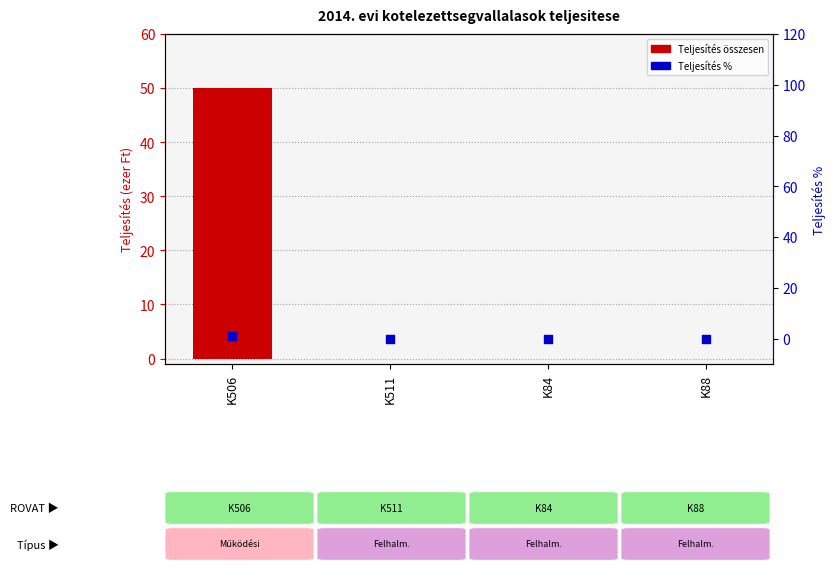

Which series has the widest spread of Y values?

Teljesítés összesen